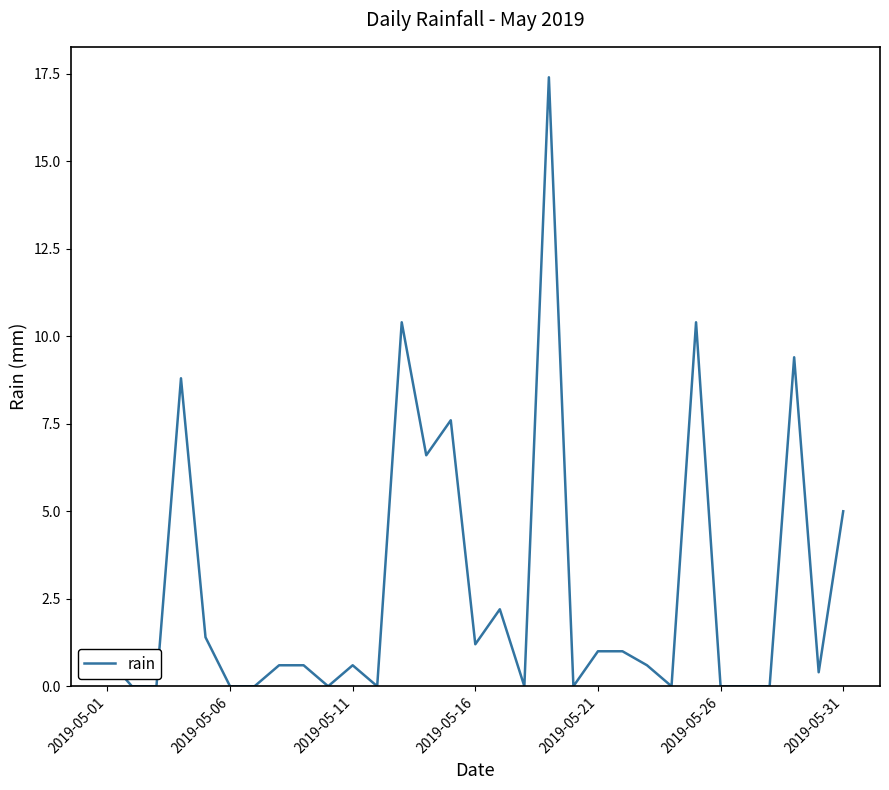

What is the maximum value shown in the chart?

17.4